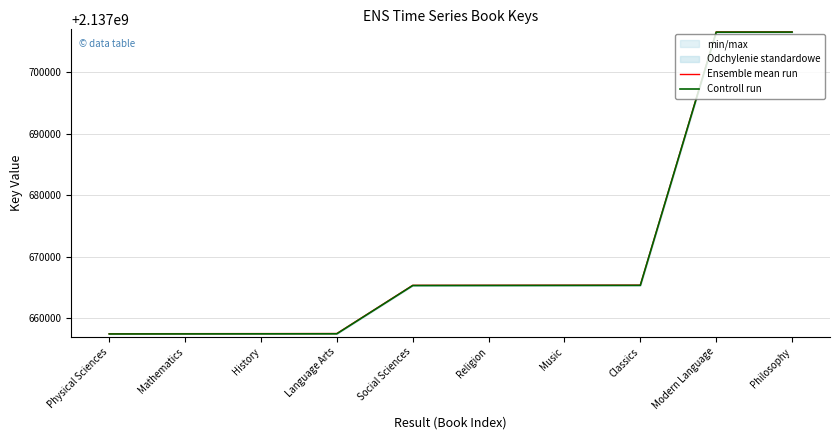

Is it true that Ensemble mean run equals 3017076118 at Music?

False